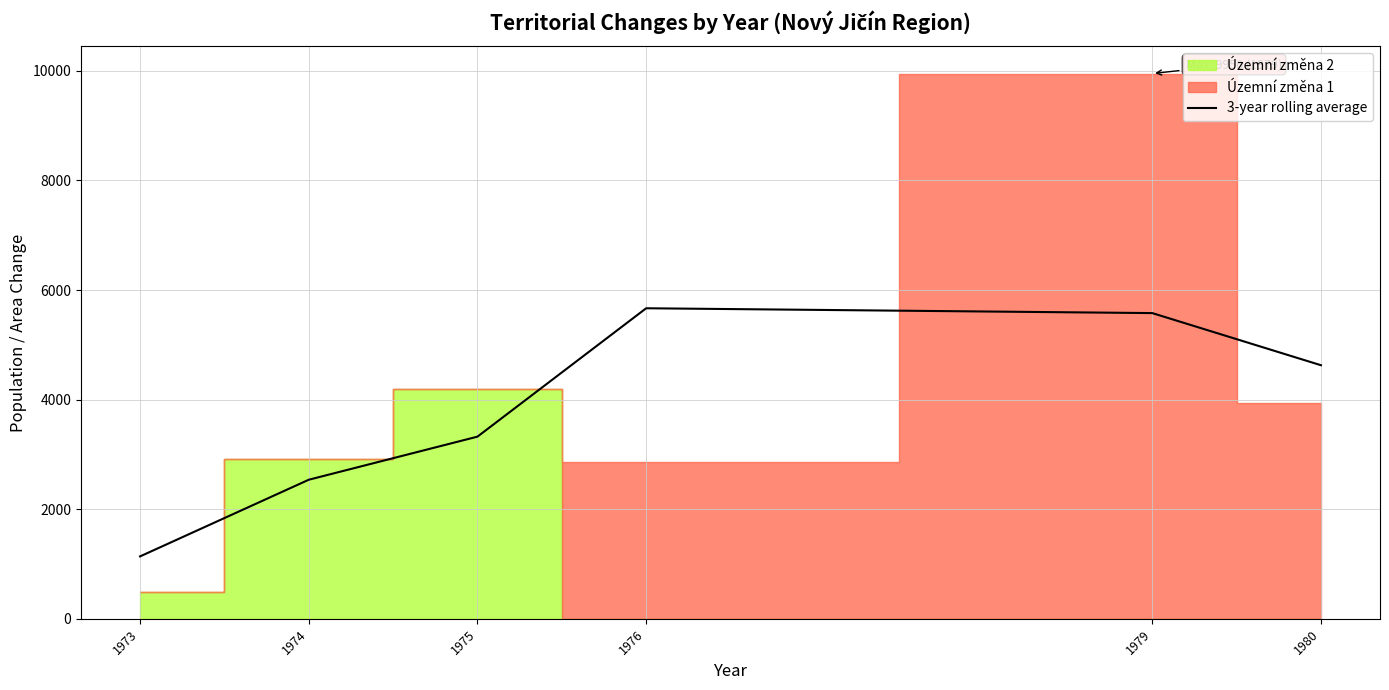

True or false: the data shows 2538.0 at 1974.

True